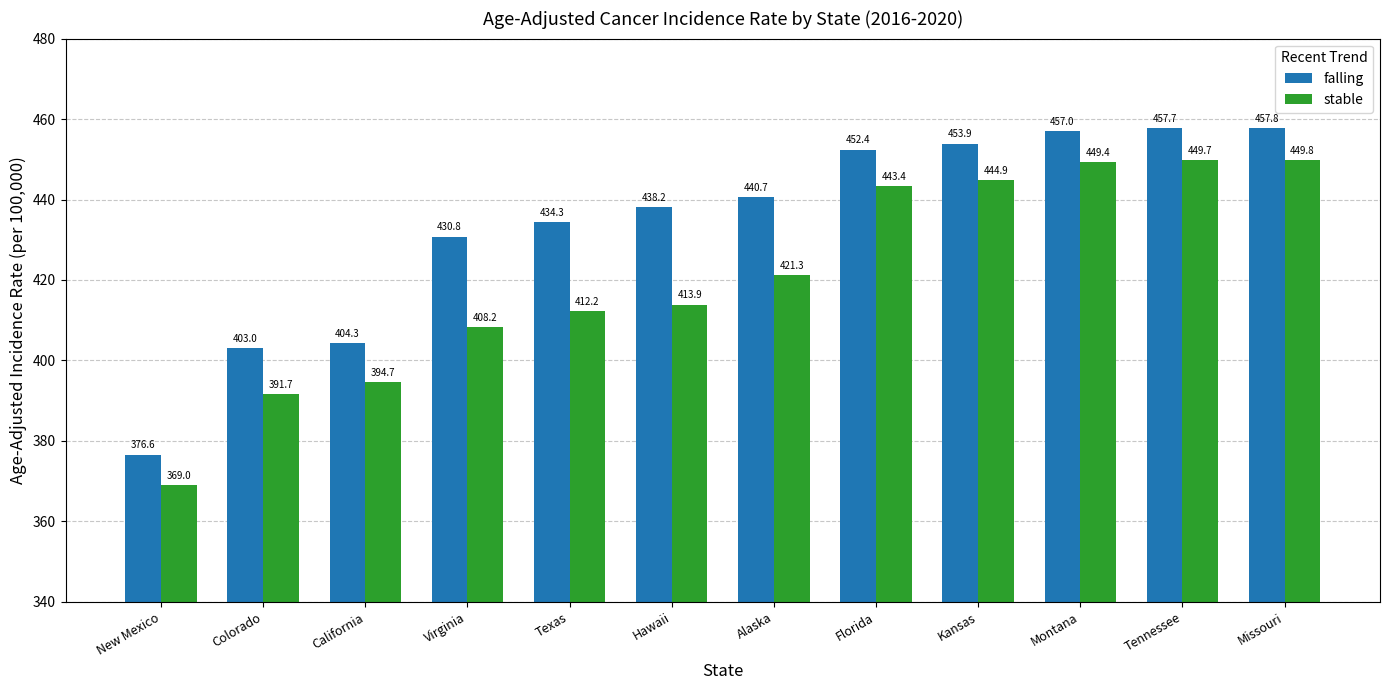

Reading left to right, what are all the values shown in this chart?

falling: 376.6	403.0	404.3	430.8	434.3	438.2	440.7	452.4	453.9	457.0	457.7	457.8
stable: 369.0	391.7	394.7	408.2	412.2	413.9	421.3	443.4	444.9	449.4	449.7	449.8